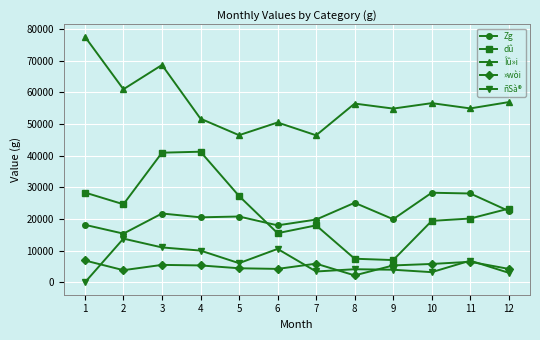

What is the difference between the highest and lowest values at 1?

77613